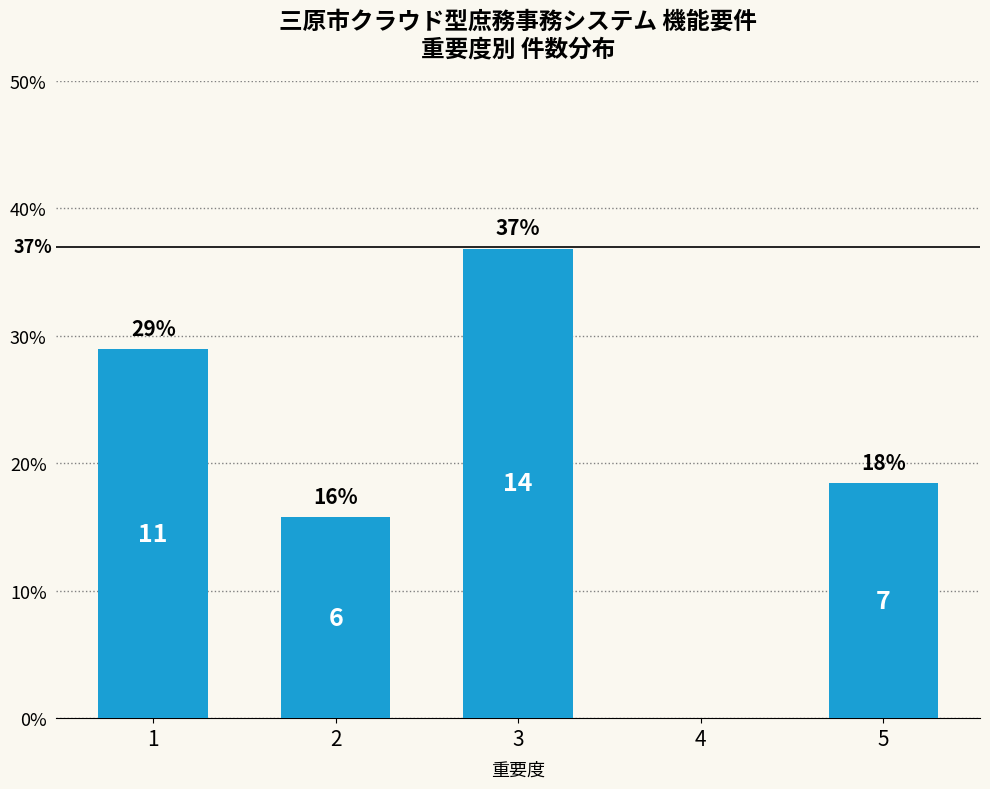

What is the change in value from 1 to 3?

+7.9